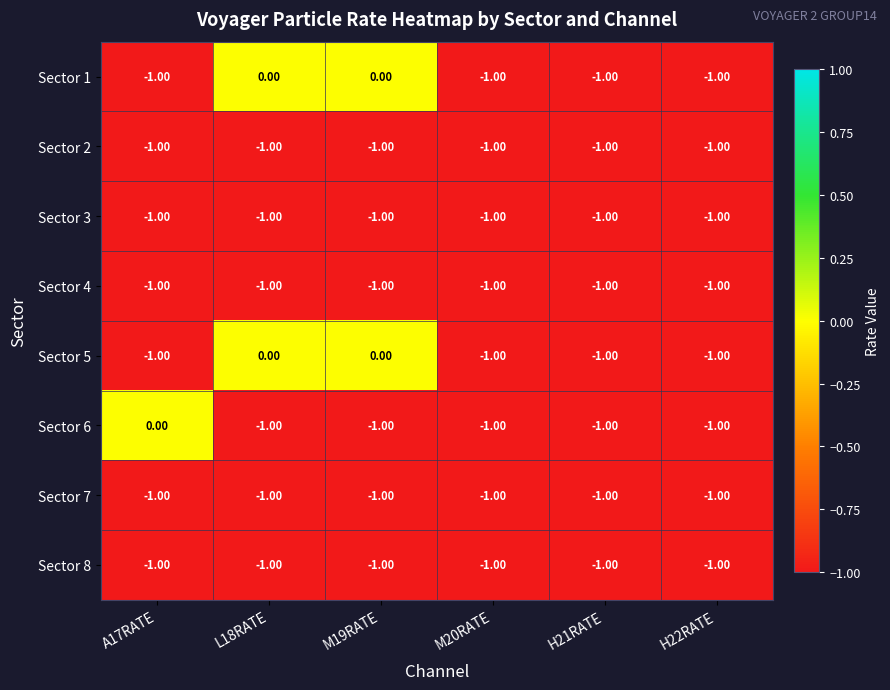

What is the sum of all Sector 4 values?

-6